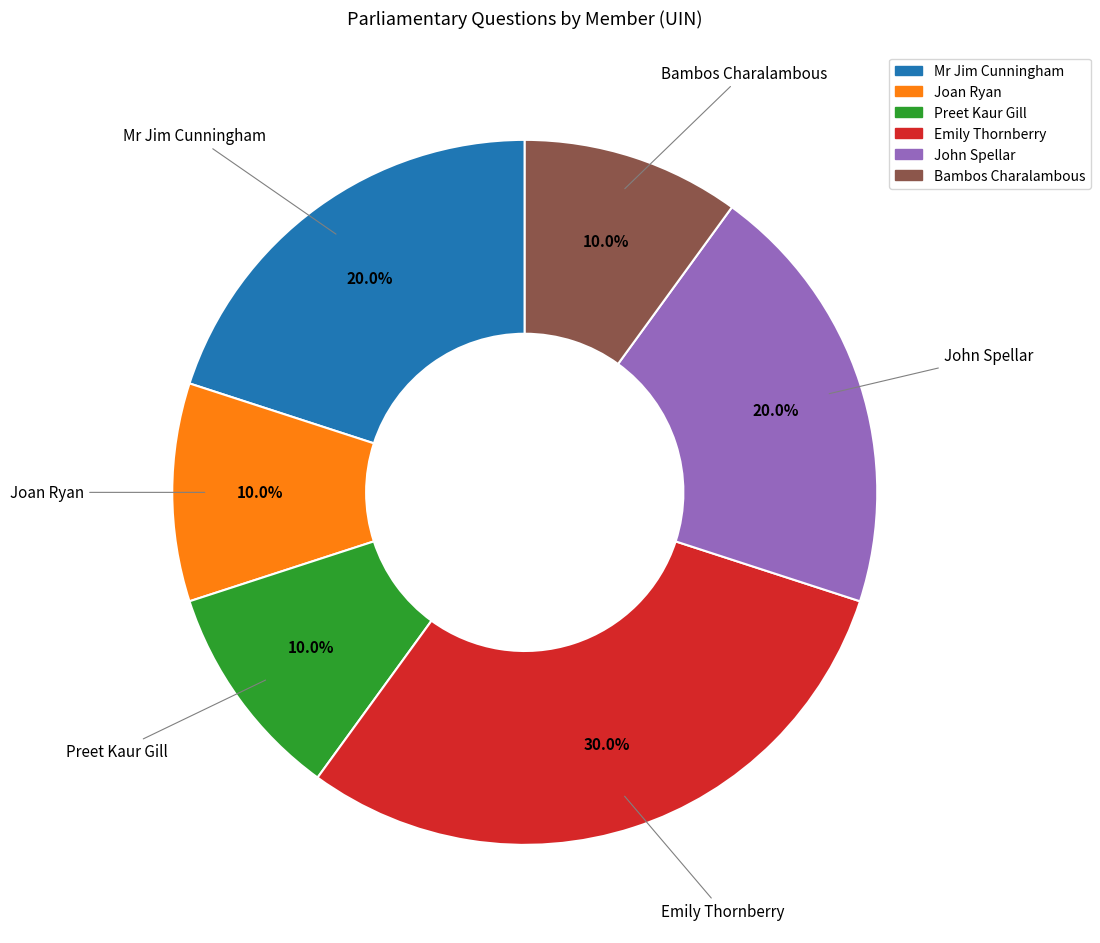

Is there any slice that represents more than half of the pie?

No